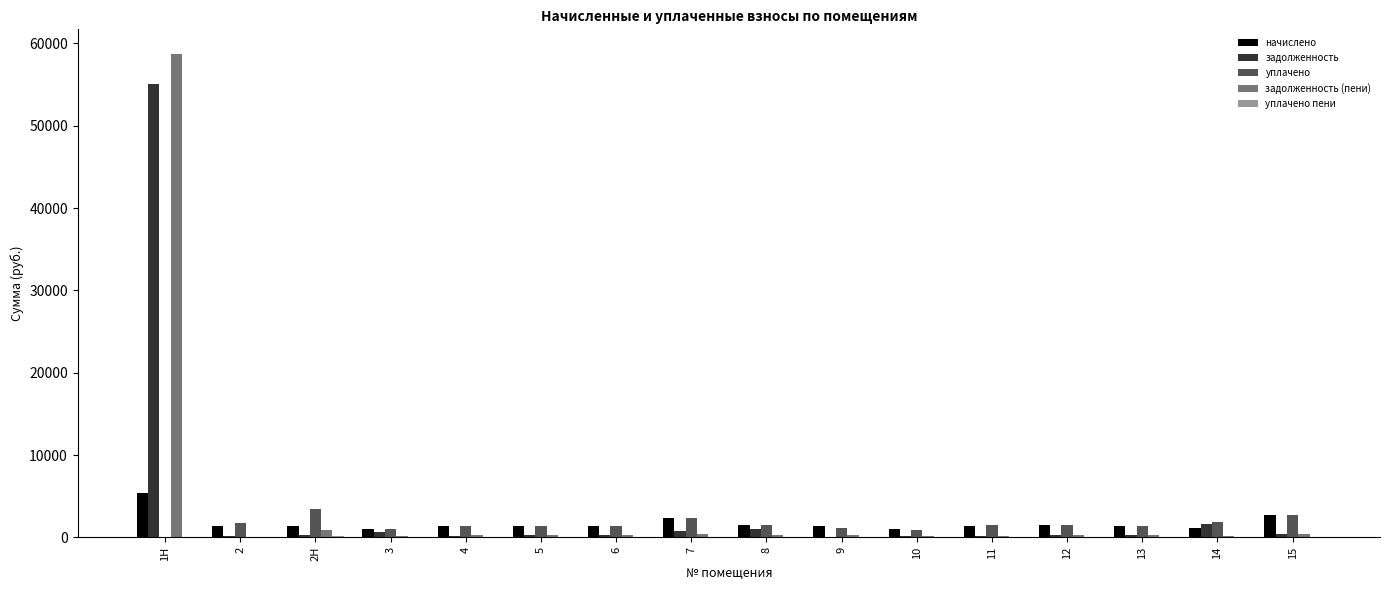

The value of уплачено at 9 is 1168.7. True or false?

True